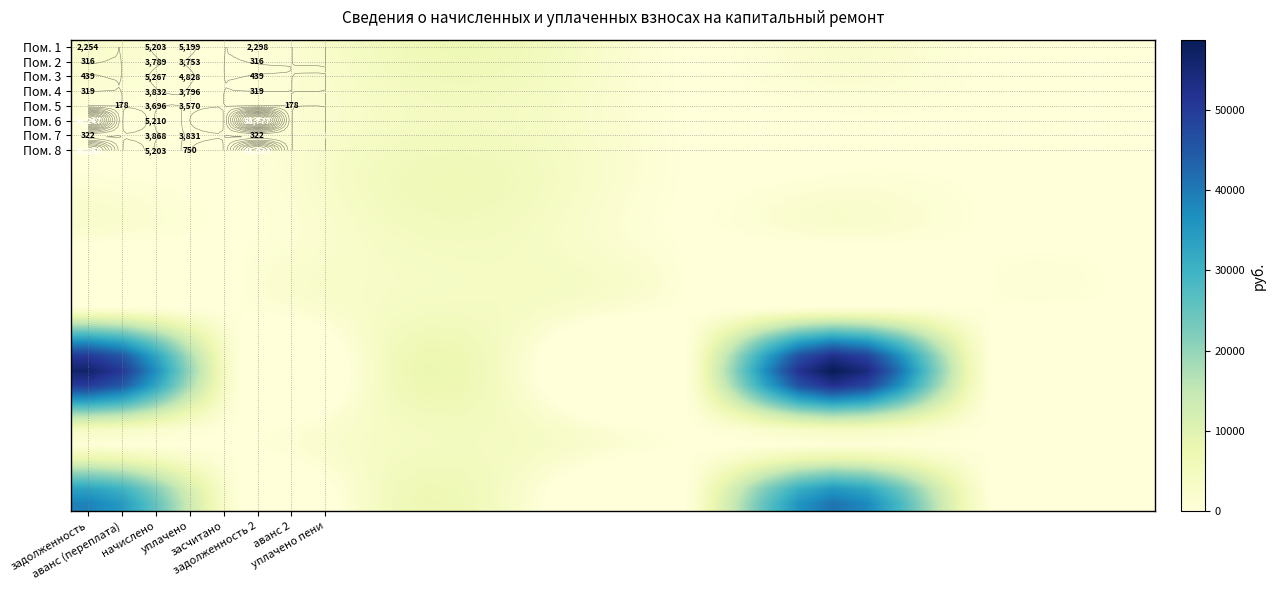

What is the total value across all series at 8?

98205.6